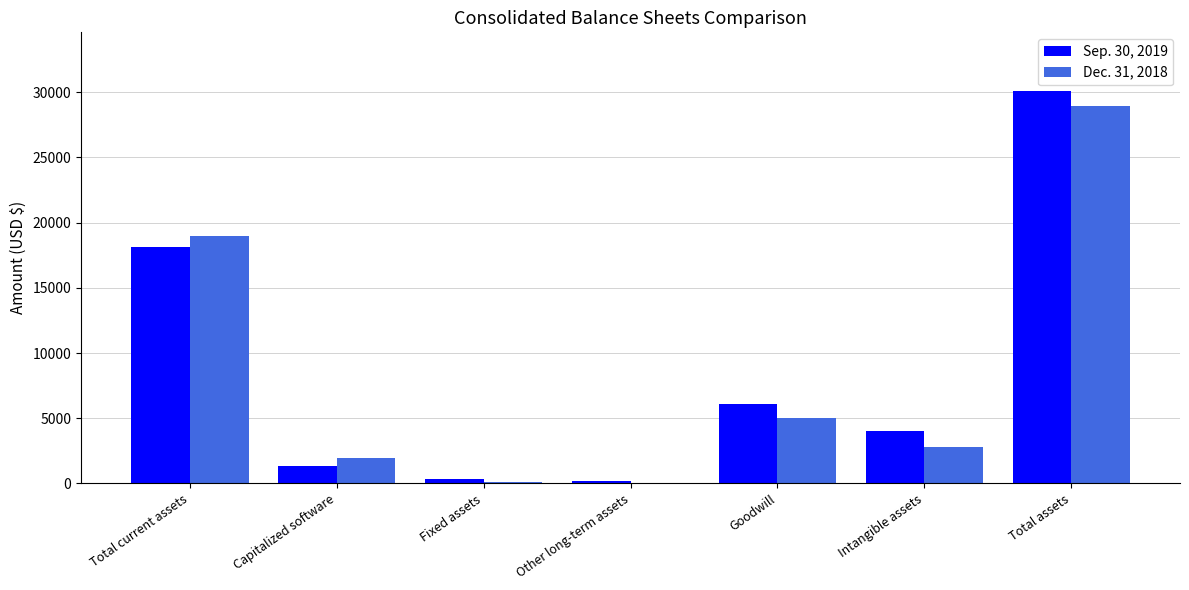

What is the maximum value for Sep. 30, 2019?

30089